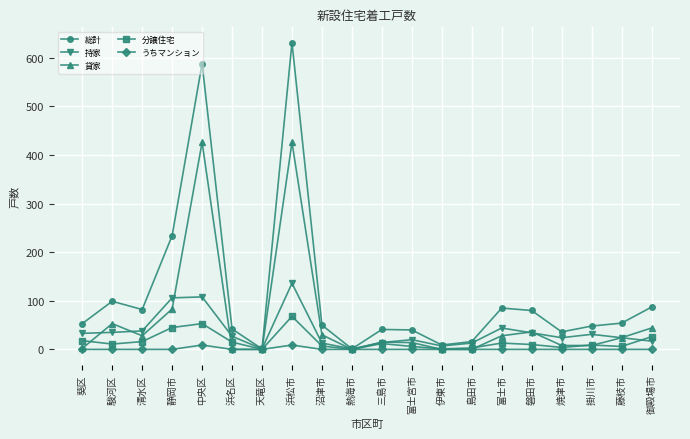

What are all the series names shown in the legend?

総計, 持家, 貸家, 分譲住宅, うちマンション